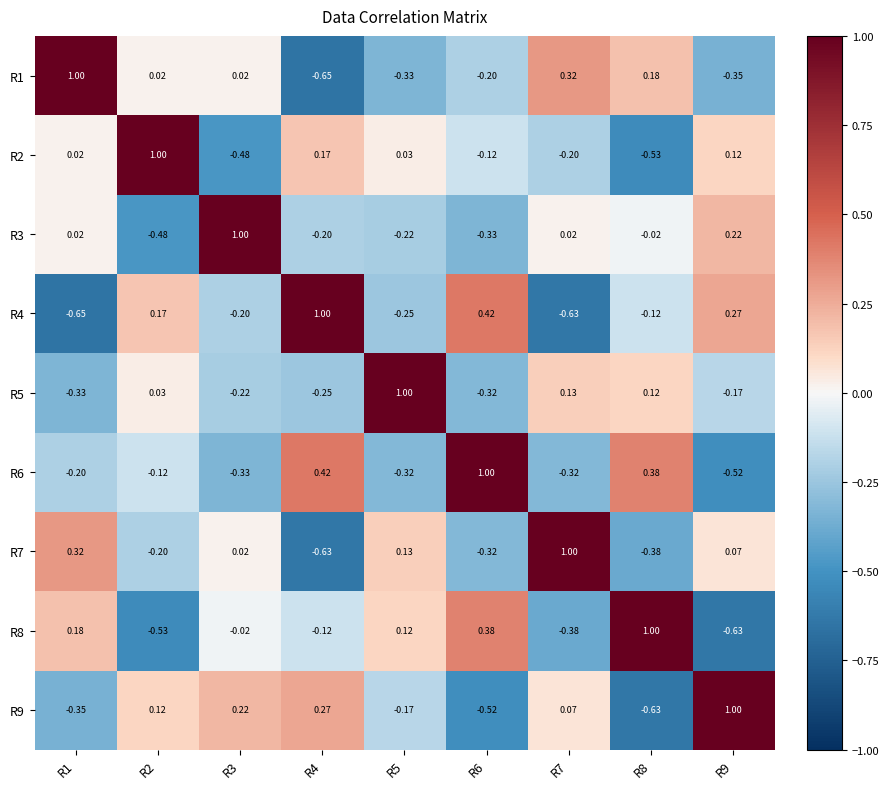

What is the difference between the highest and lowest values at R3?

1.5